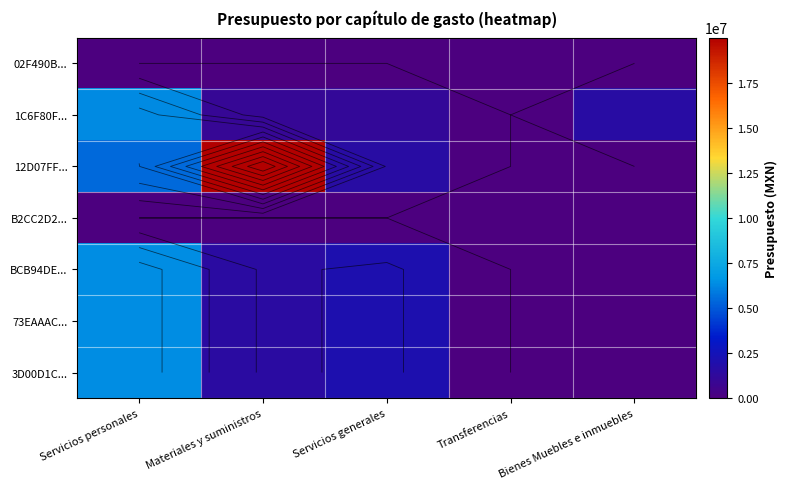

What is the highest value of the 73EAAAC... series?

6338290.0